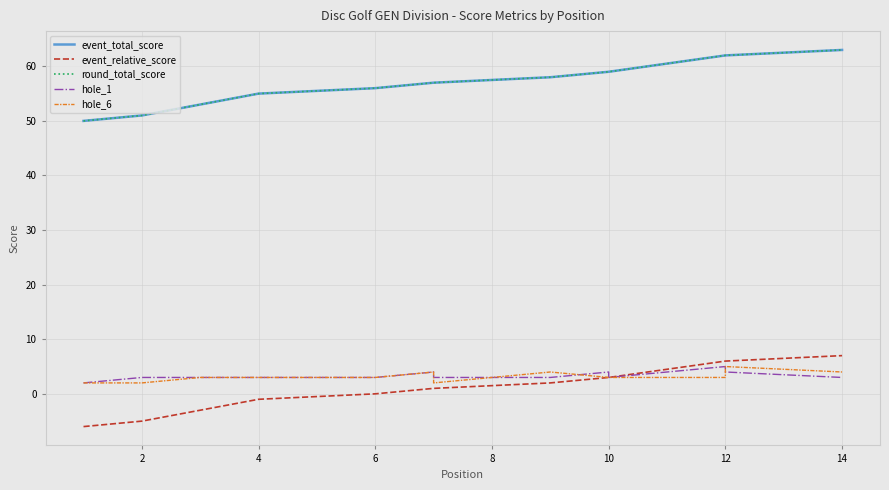

Count the number of data series in this chart.

5